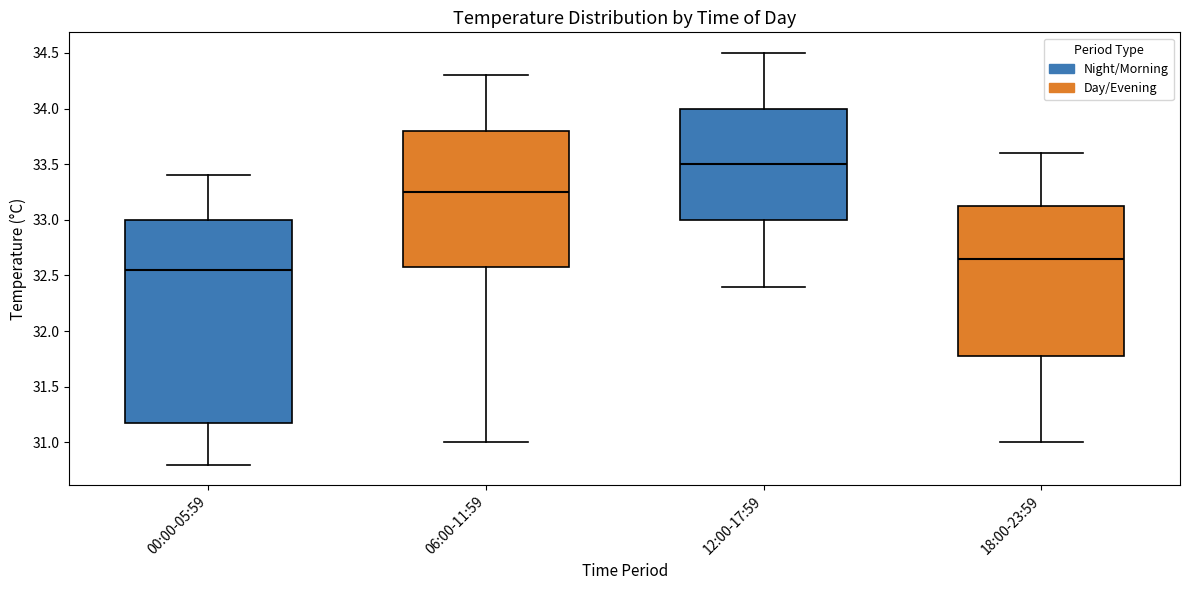

Which box is the tallest, from its lower edge to its upper edge?

00:00-05:59